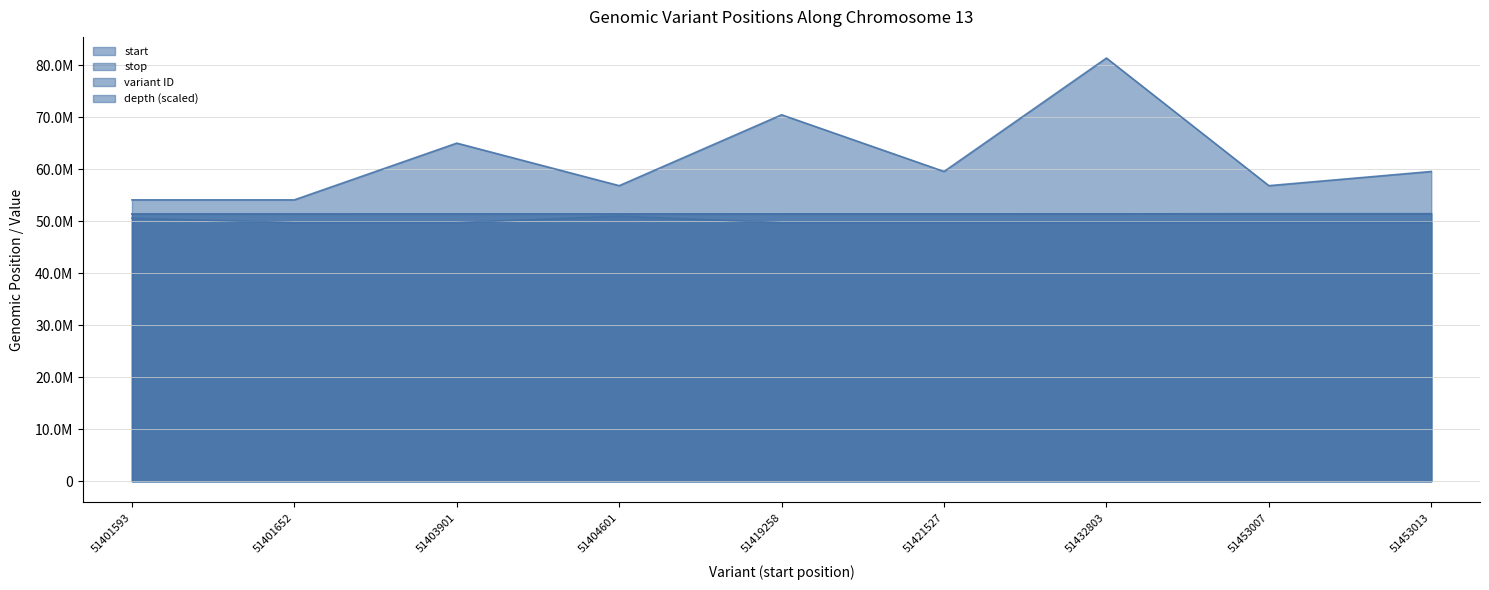

What is the difference between the start values at 51453013 and 51419258?

33755.0